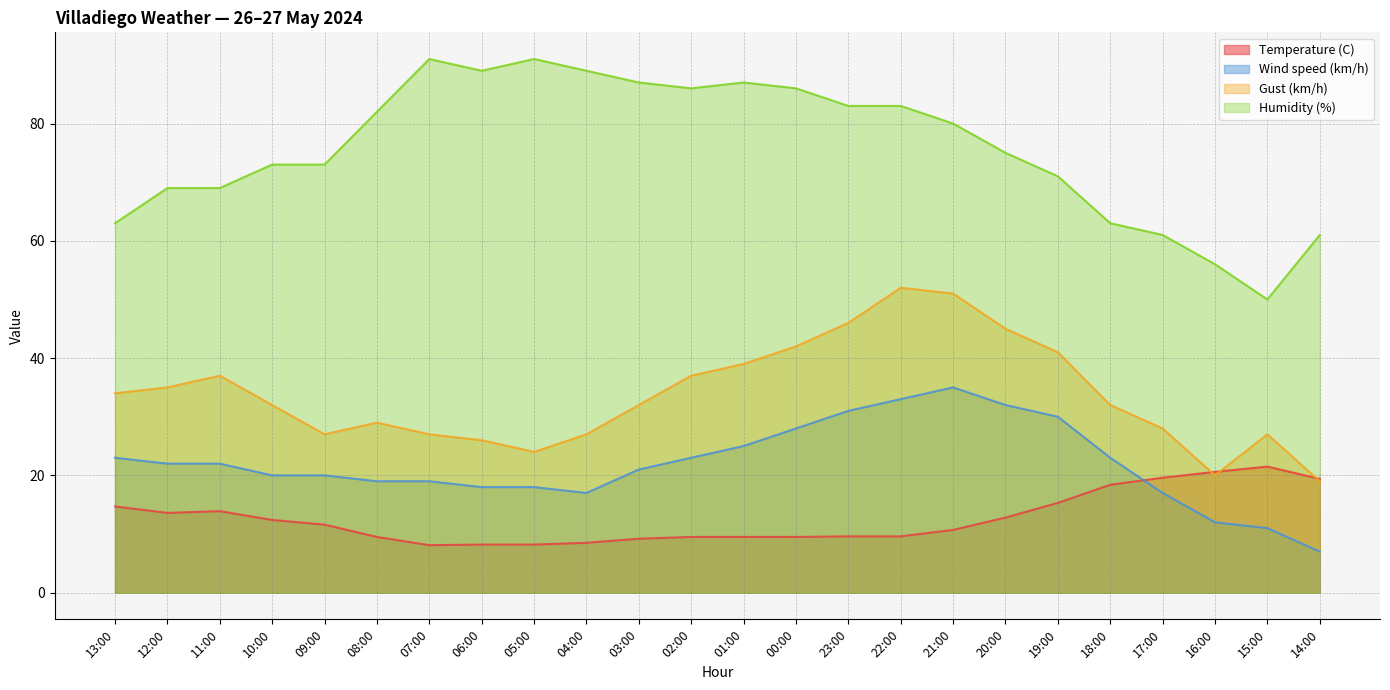

Which series has the largest total across all categories?

Humidity (%)